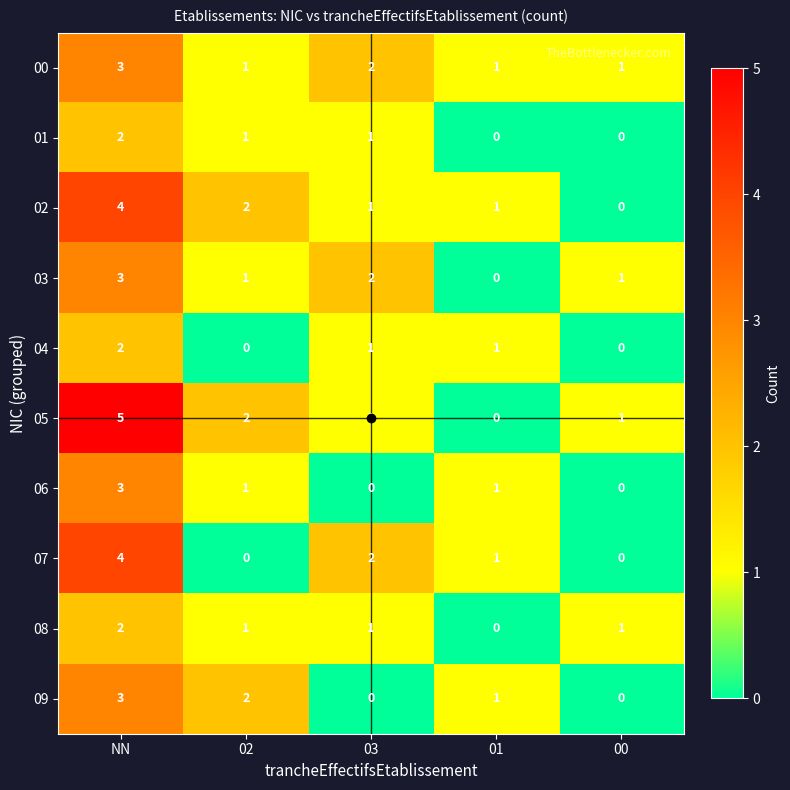

What is the total value across all series at NN?

31